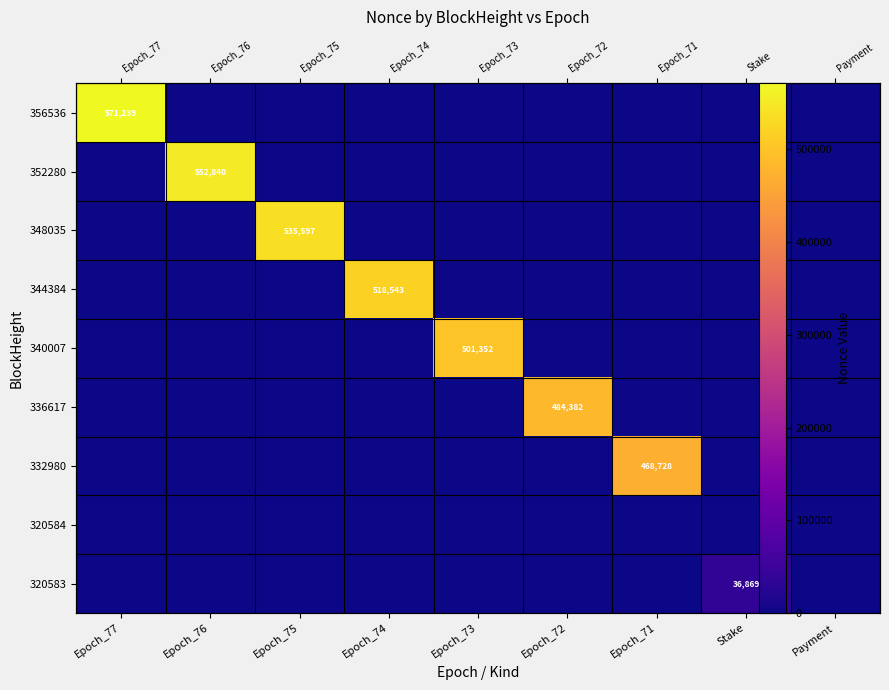

What is the maximum value for 352280?

552840